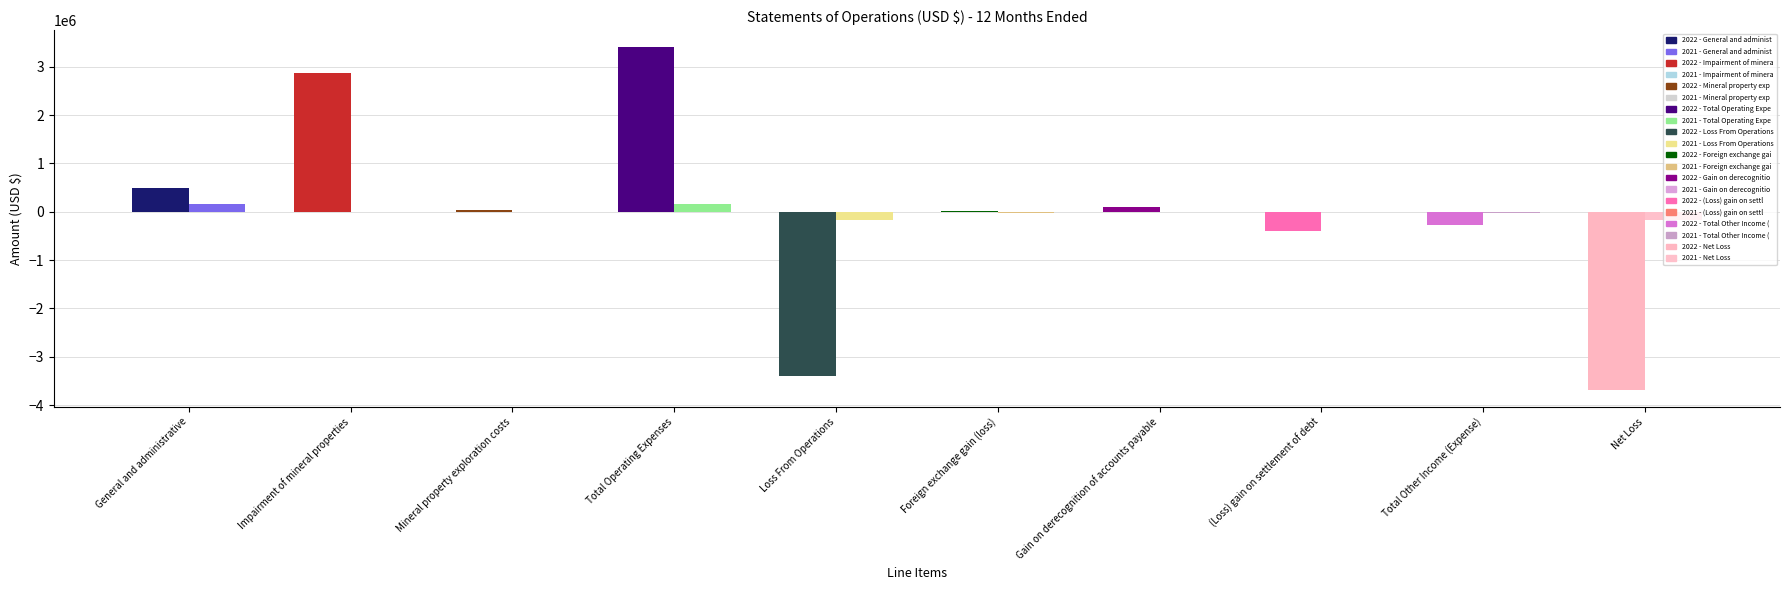

Where does the May 31, 2021 series first go above 0?

General and administrative